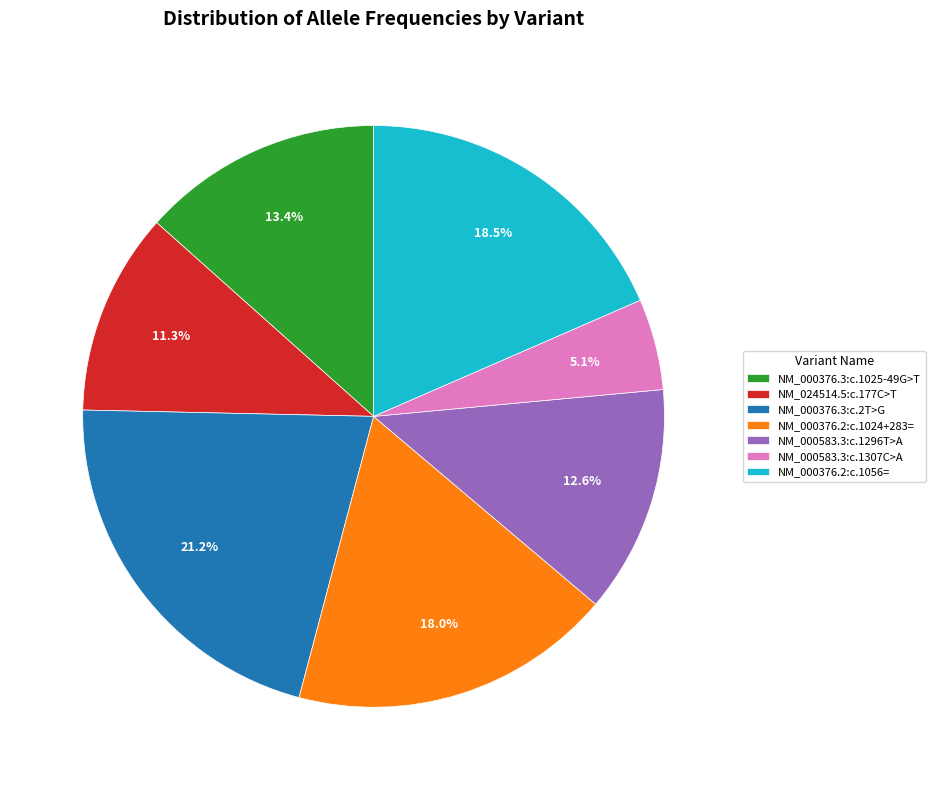

To the nearest percent, what is the combined percentage of NM_000376.2:c.1024+283= and NM_000583.3:c.1307C>A?

23%